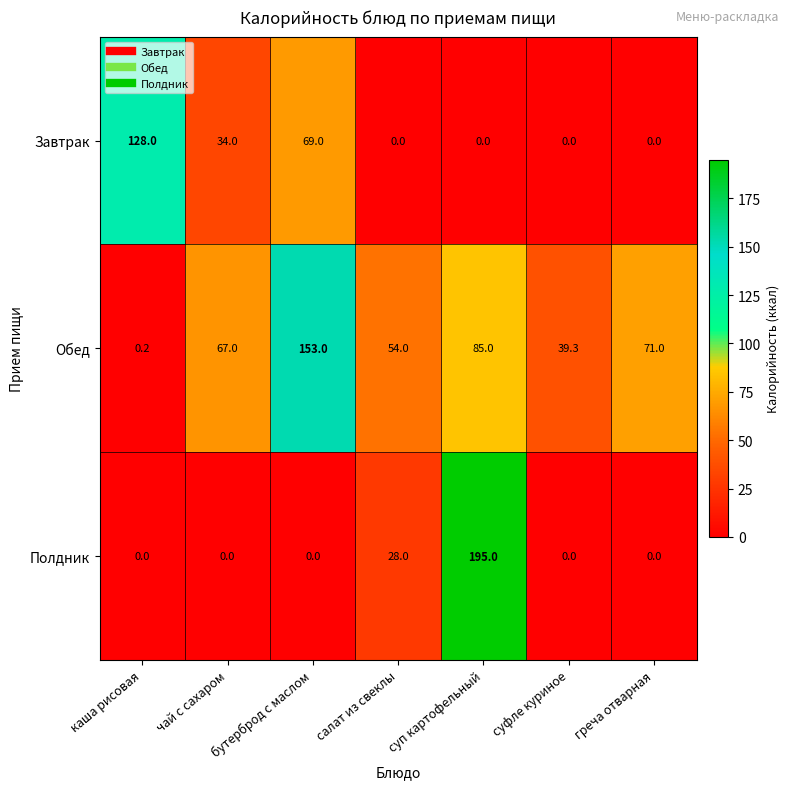

What is the difference between the maximum and minimum values in the Полдник series?

195.0